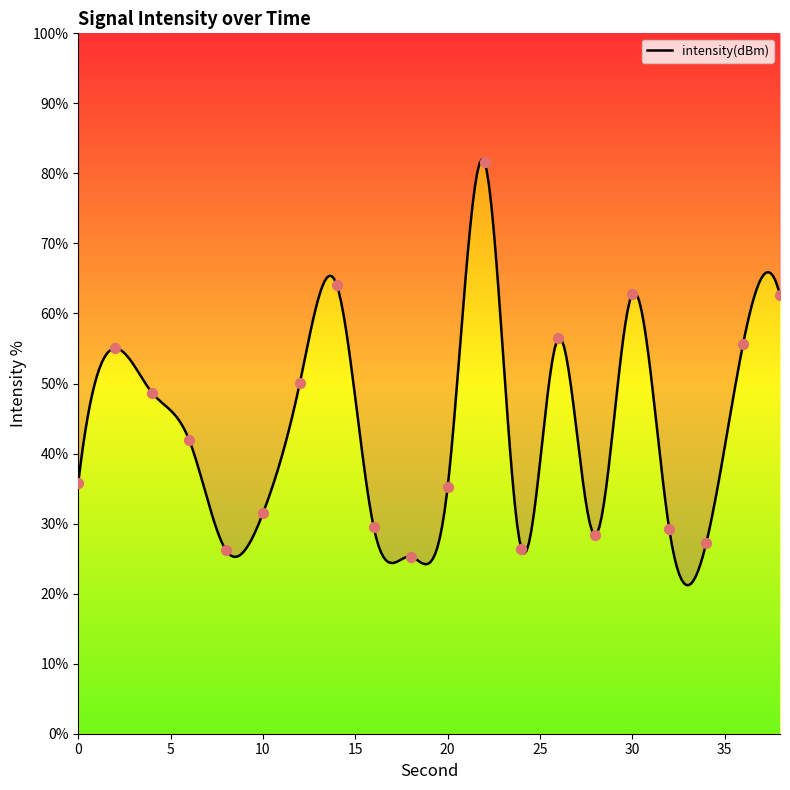

What is the ratio of the value at 16 to the value at 4?

0.6